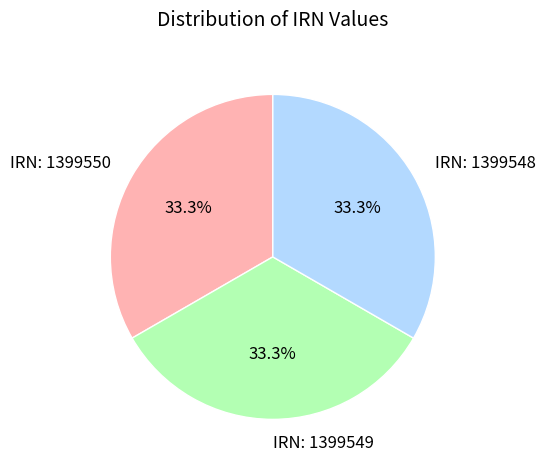

What is the ratio of the value at IRN: 1399548 to the value at IRN: 1399550?

1.0